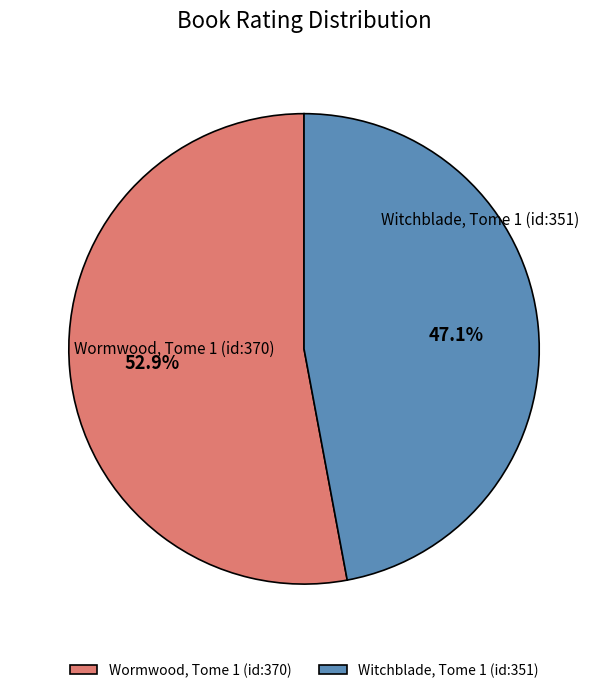

To the nearest percent, what is the difference between the Wormwood, Tome 1 (id:370) and Witchblade, Tome 1 (id:351) slice percentages?

6%